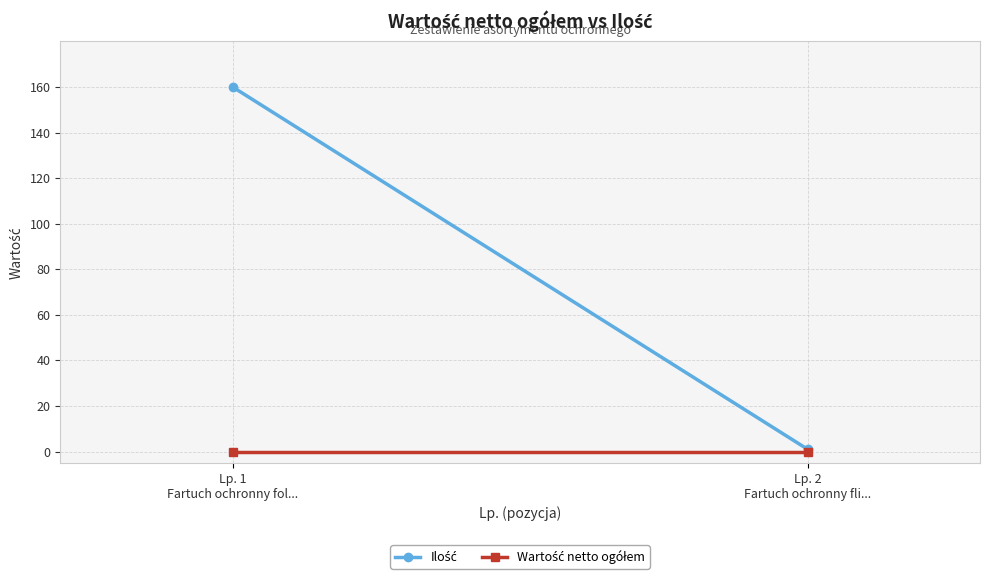

What is the maximum value shown in the chart?

160